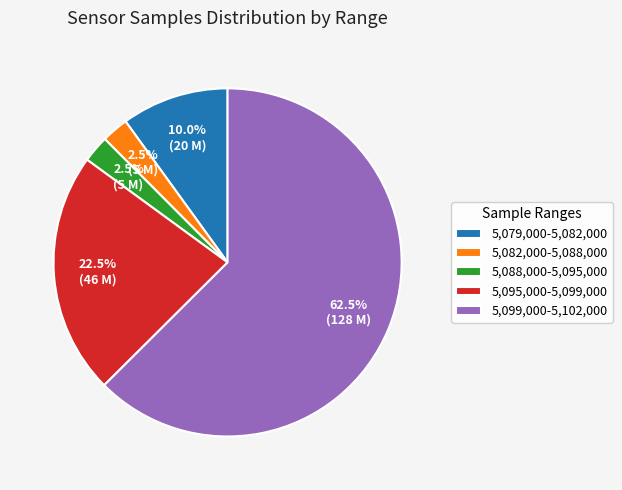

Approximately how many times larger is the value at 5,095,000-5,099,000 compared to 5,082,000-5,088,000?

9.0